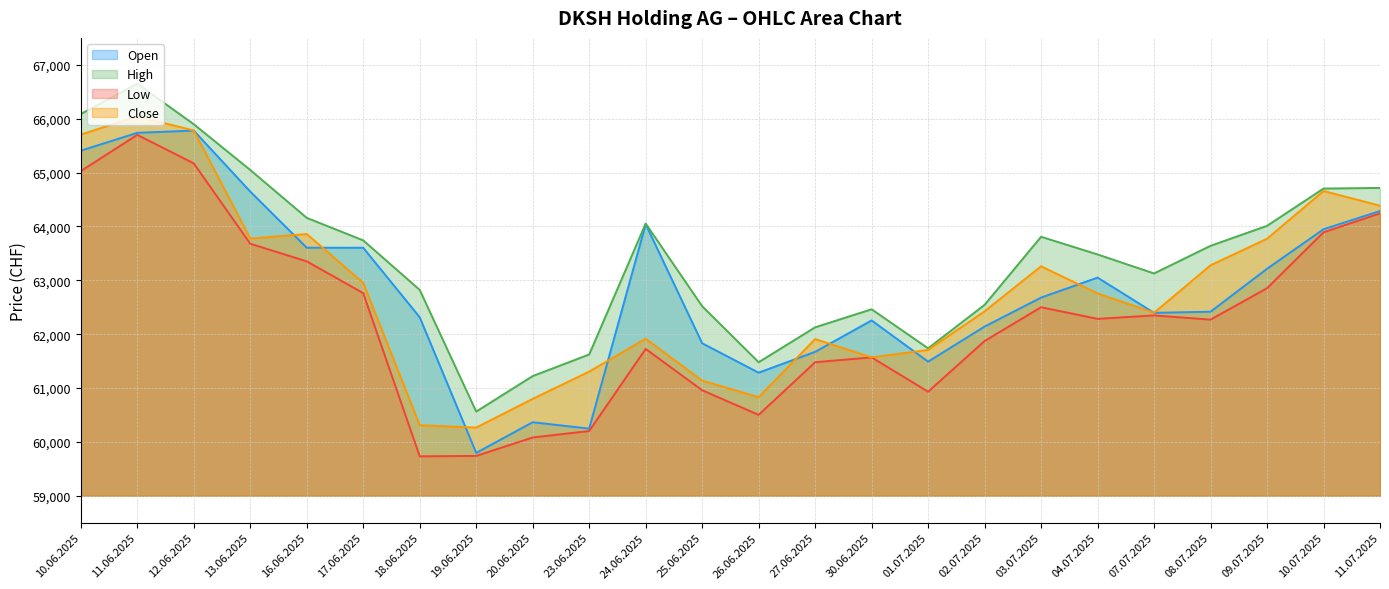

What are all the series names shown in the legend?

Open, High, Low, Close